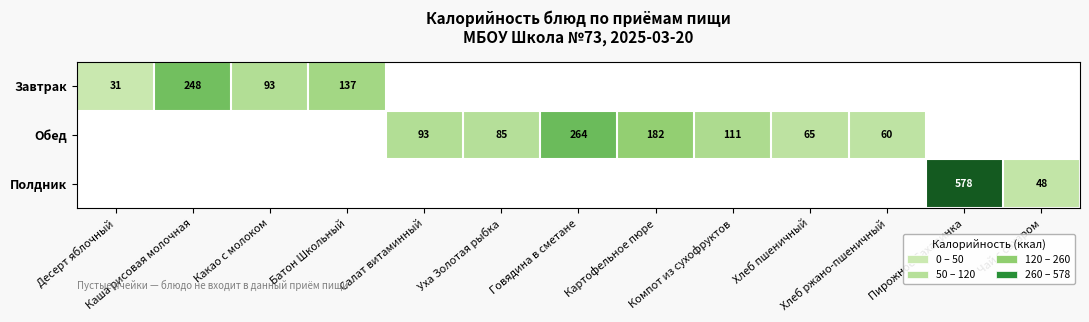

Is the value of Завтрак at Пирожное Сахаринка greater than the value of Полдник at Батон Школьный?

No